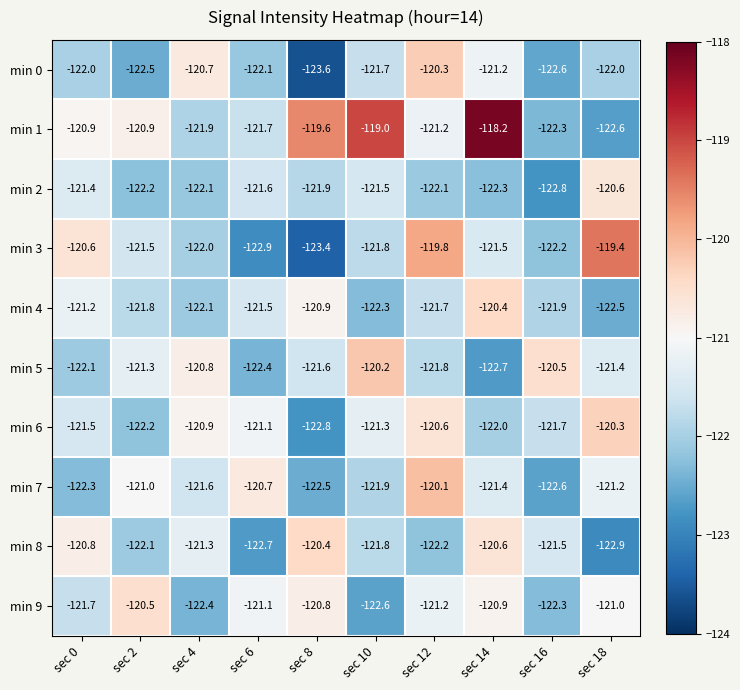

List the labels in order of min 5 value, smallest first.

sec 14, sec 6, sec 0, sec 12, sec 8, sec 18, sec 2, sec 4, sec 16, sec 10